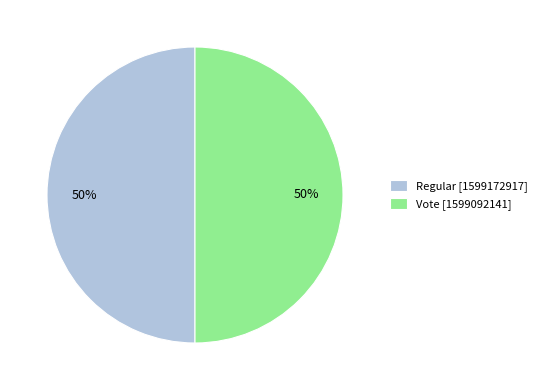

To the nearest percent, what is the combined percentage of Regular and Vote?

100%